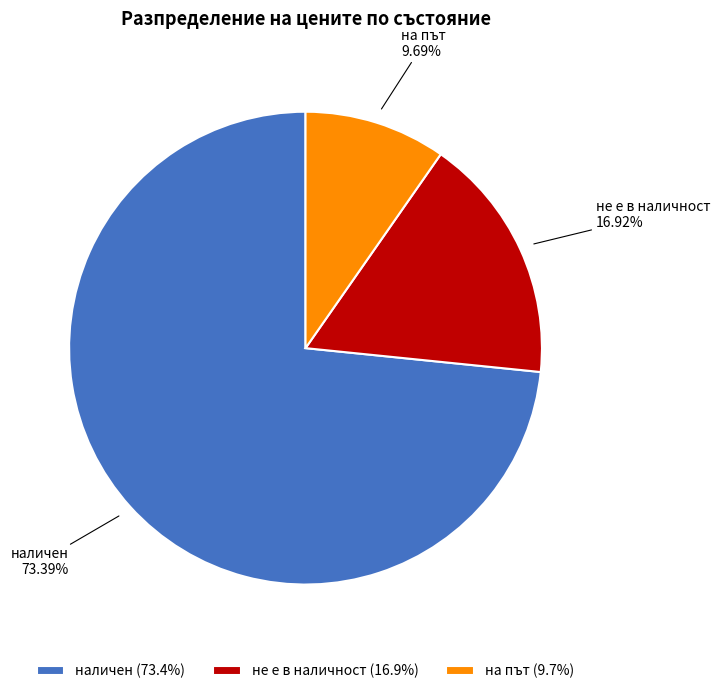

Between не е в наличност and наличен, which is larger?

наличен